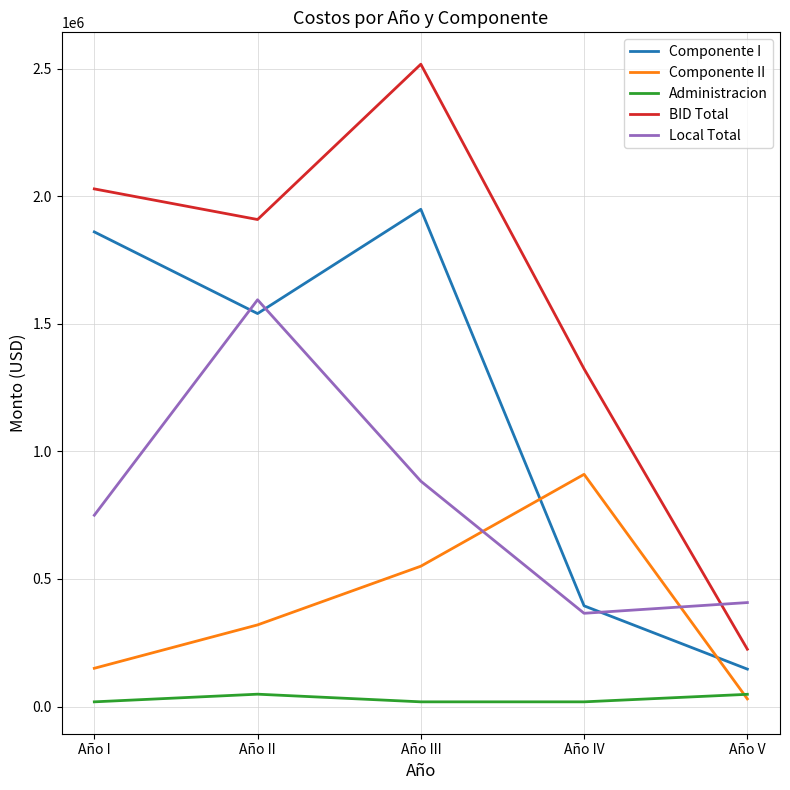

Where is Componente I nearest to the value 1047644?

Año II